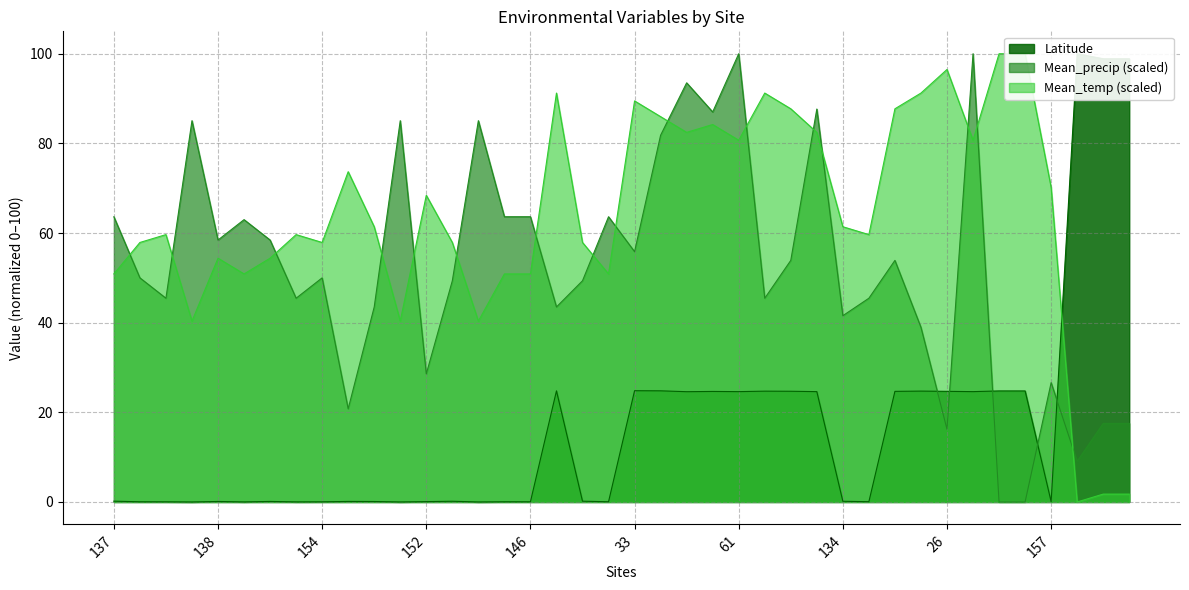

What is the average value of the Mean_temp series?

64.1